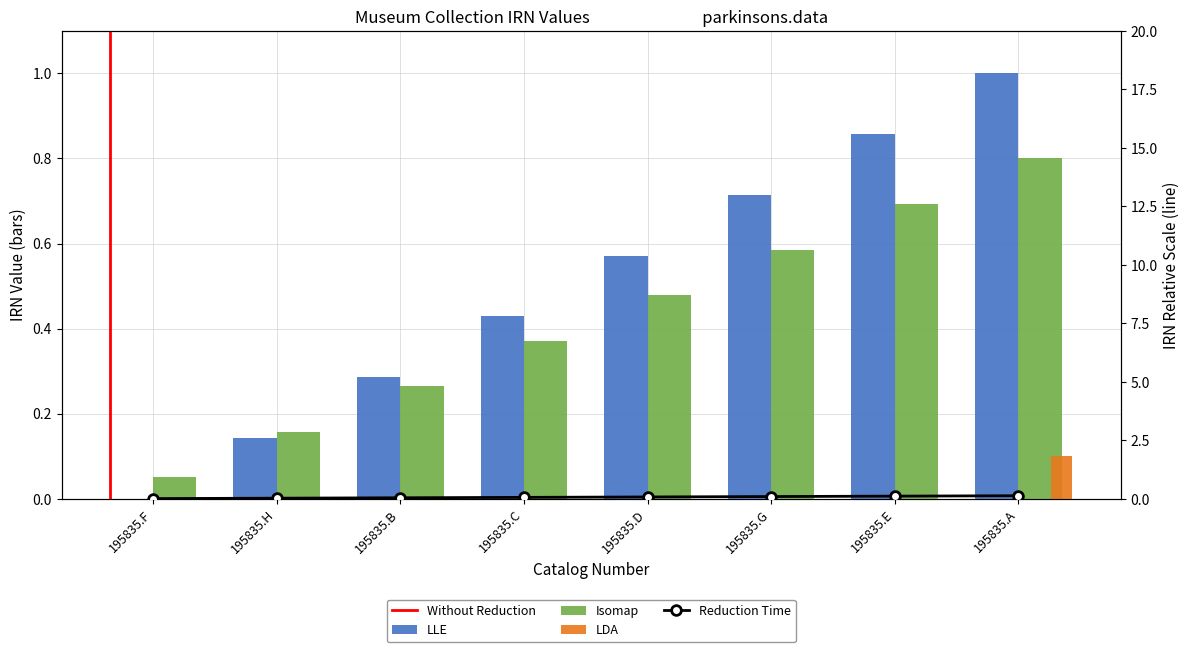

Rank the categories by value from lowest to highest.

195835.F, 195835.H, 195835.B, 195835.C, 195835.D, 195835.G, 195835.E, 195835.A